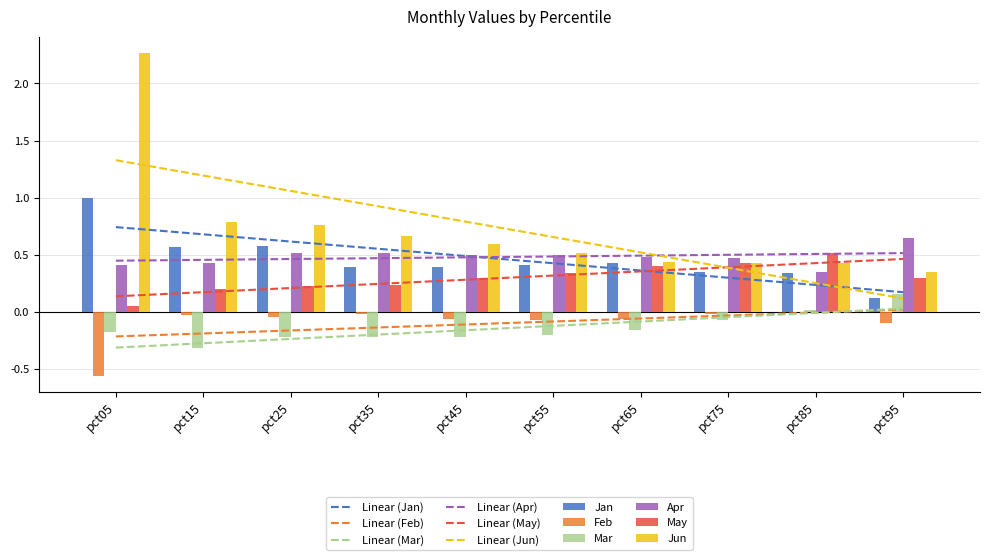

The value of Apr at pct35 is 0.5. True or false?

True